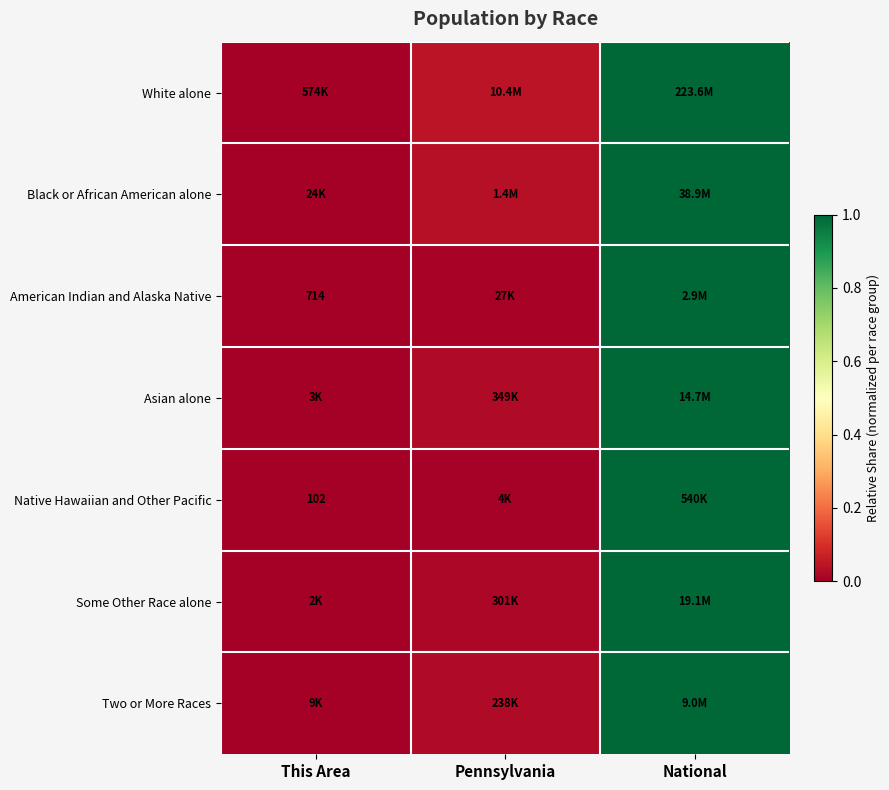

Between Pennsylvania and National, which is larger?

National